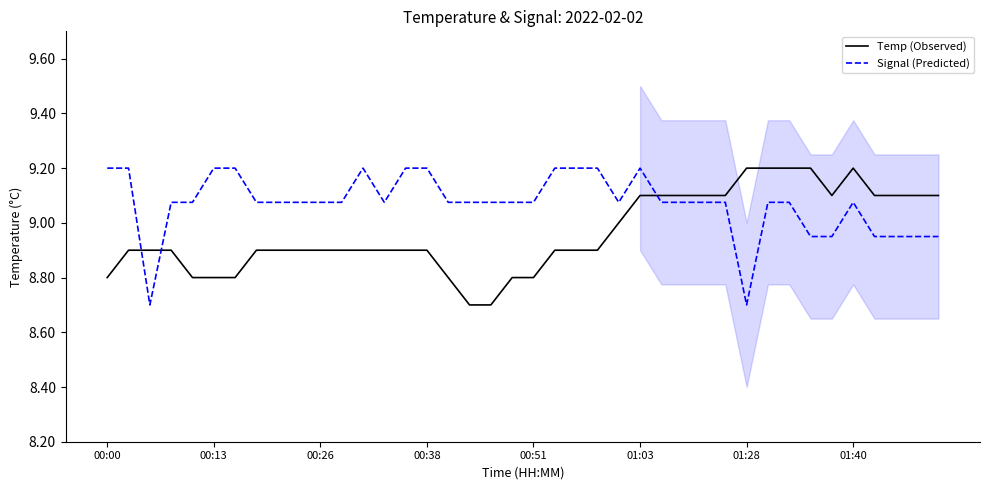

In Signal (Predicted), how many points are lower than both neighbors (excluding endpoints)?

4